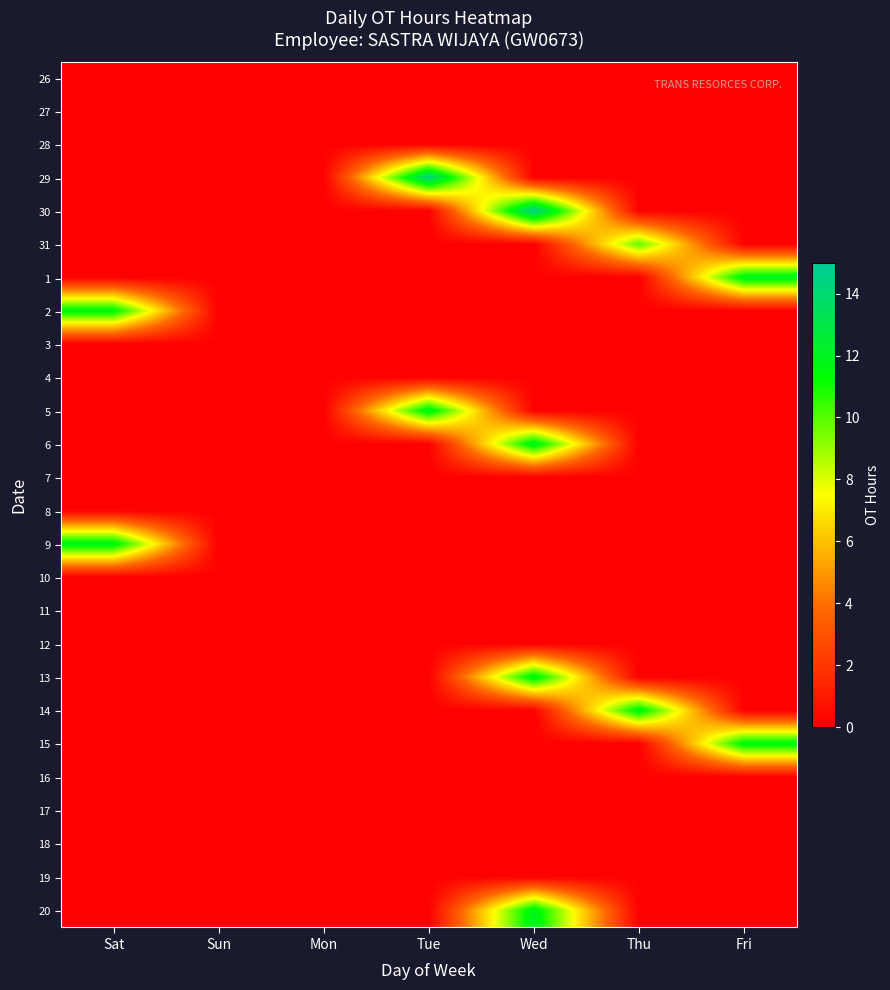

Which category has the lowest value across all series?

Sat